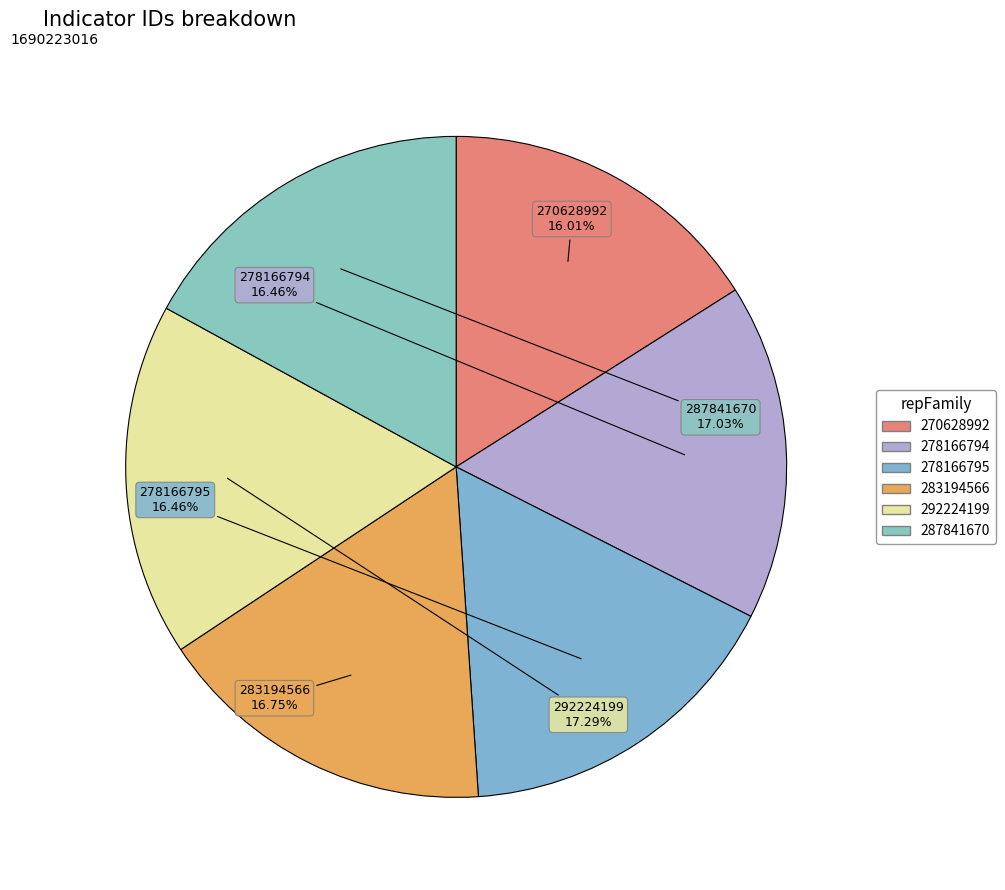

Approximately how many times larger is the value at 287841670 compared to 270628992?

1.1